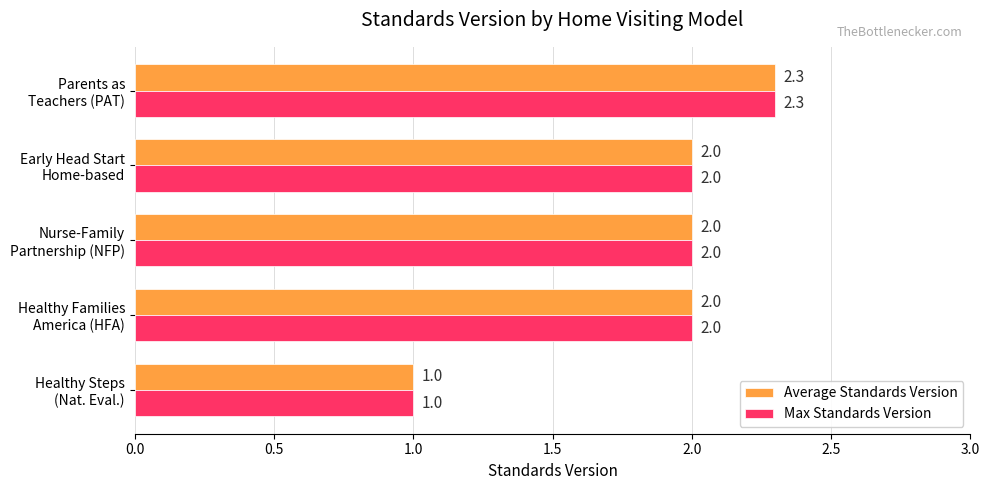

Count the Max Standards Version values in the range 2 to 3.

4